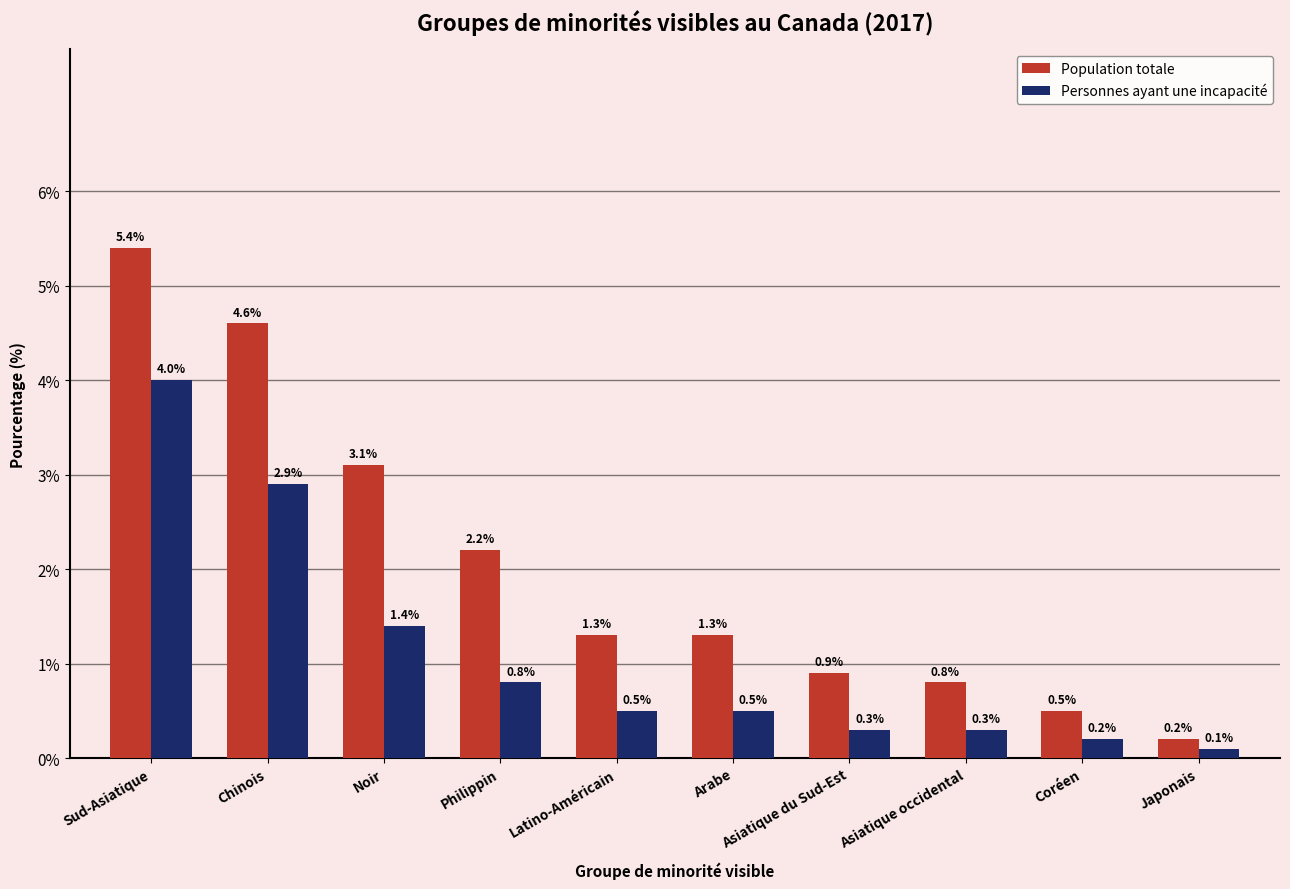

At Asiatique du Sud-Est, list the series in order from smallest to largest.

Personnes ayant une incapacité, Population totale